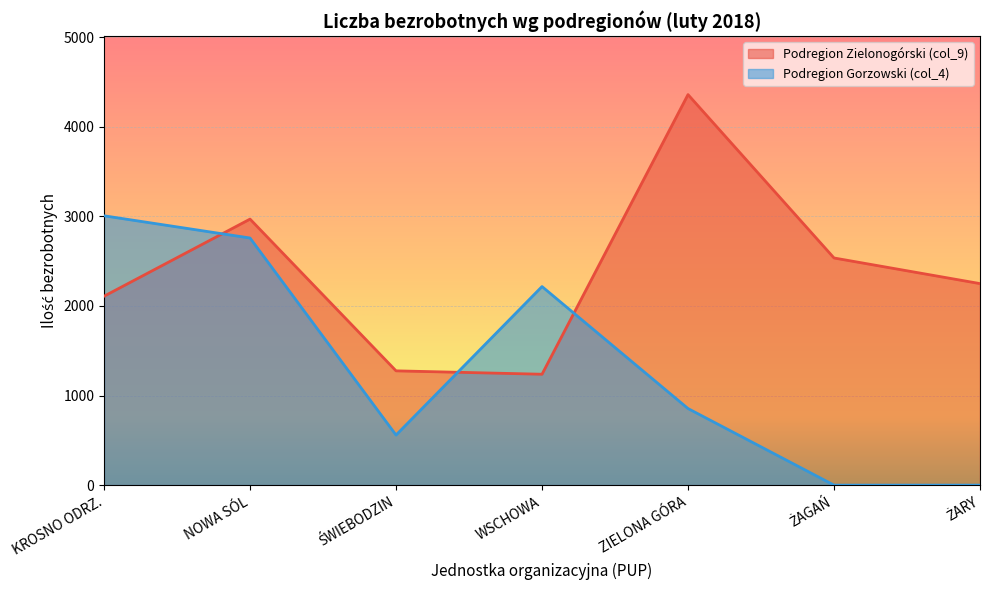

What are all the series names shown in the legend?

Podregion Zielonogórski (col_9), Podregion Gorzowski (col_4)